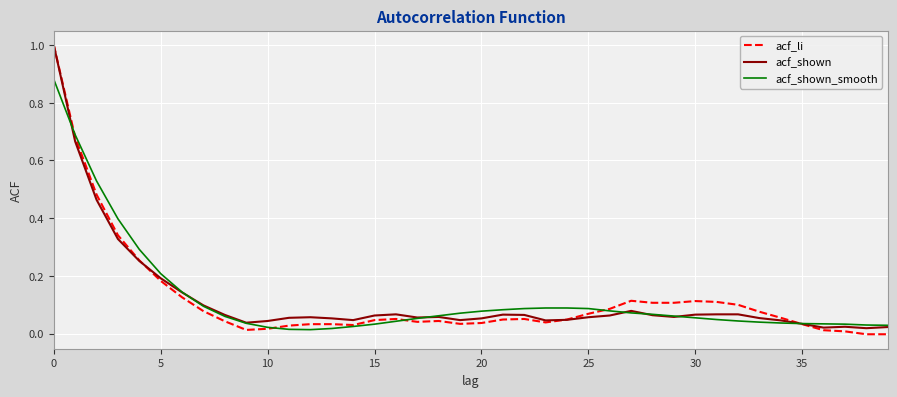

Does the chart have visible grid lines?

Yes